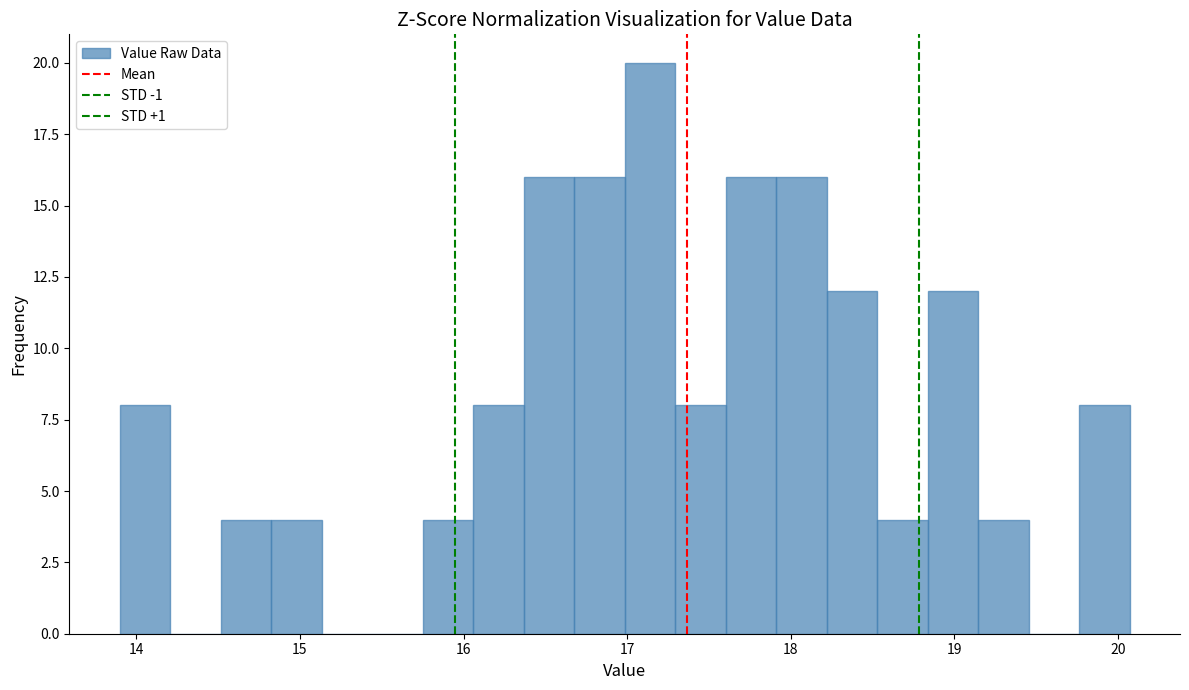

Around what value on the x-axis is the tallest bar? Give the approximate position of its centre, as read against the axis.

17.1